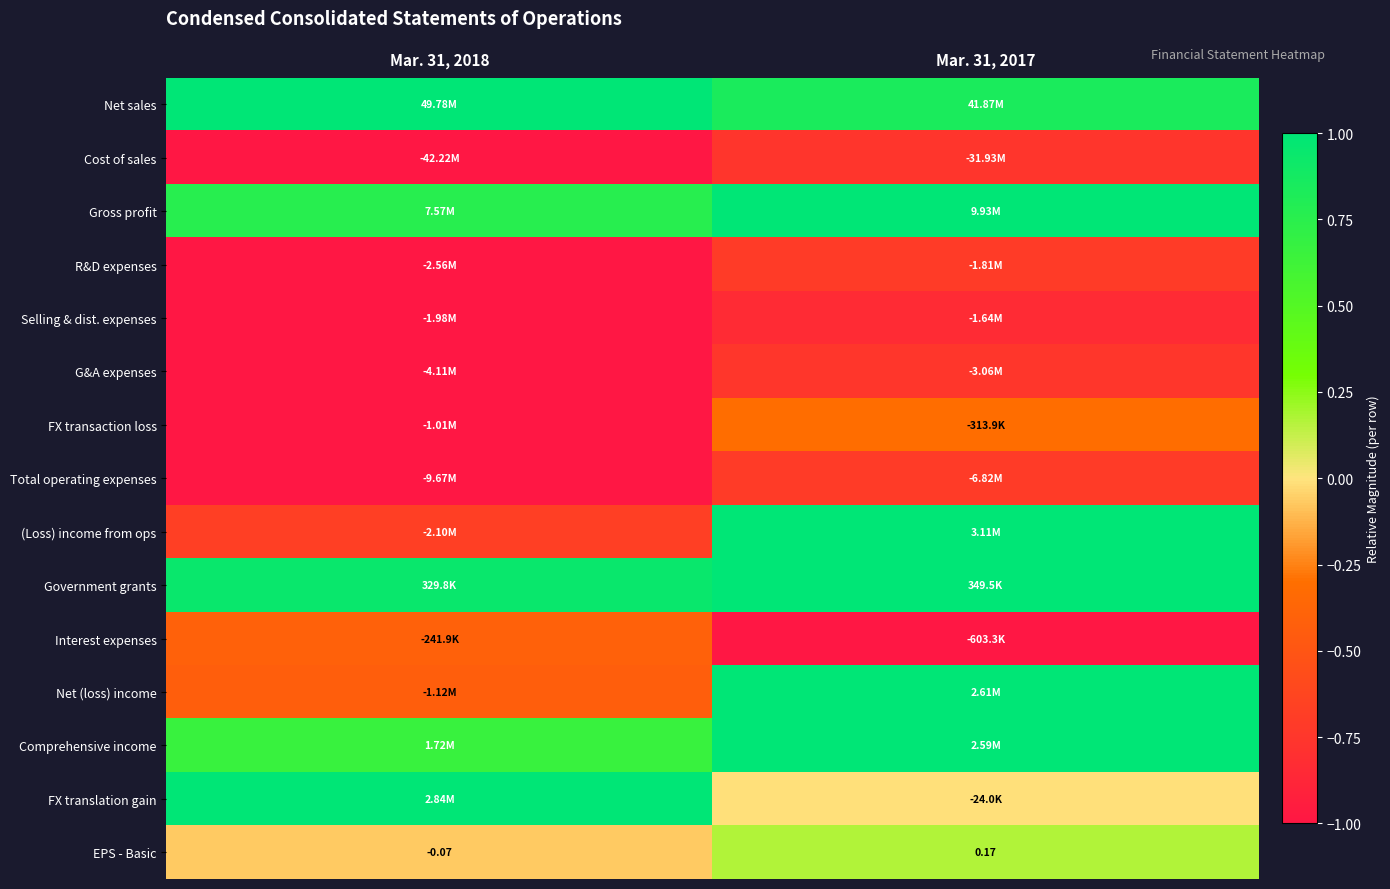

Rank the categories by EPS - Basic value from highest to lowest.

Mar. 31, 2017, Mar. 31, 2018